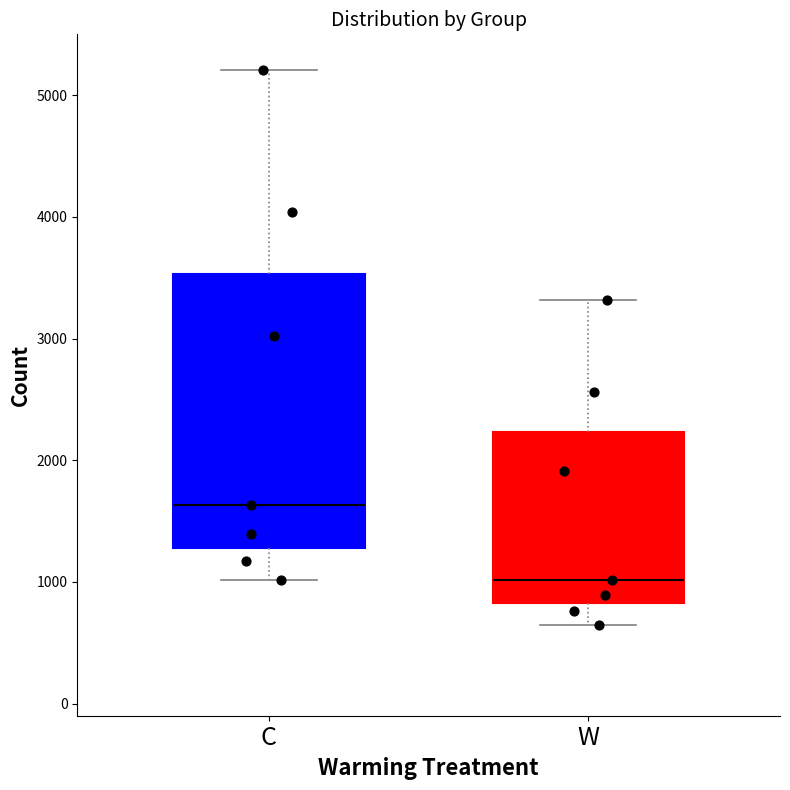

Comparing the boxes themselves (not the whiskers), which one is the tallest?

C